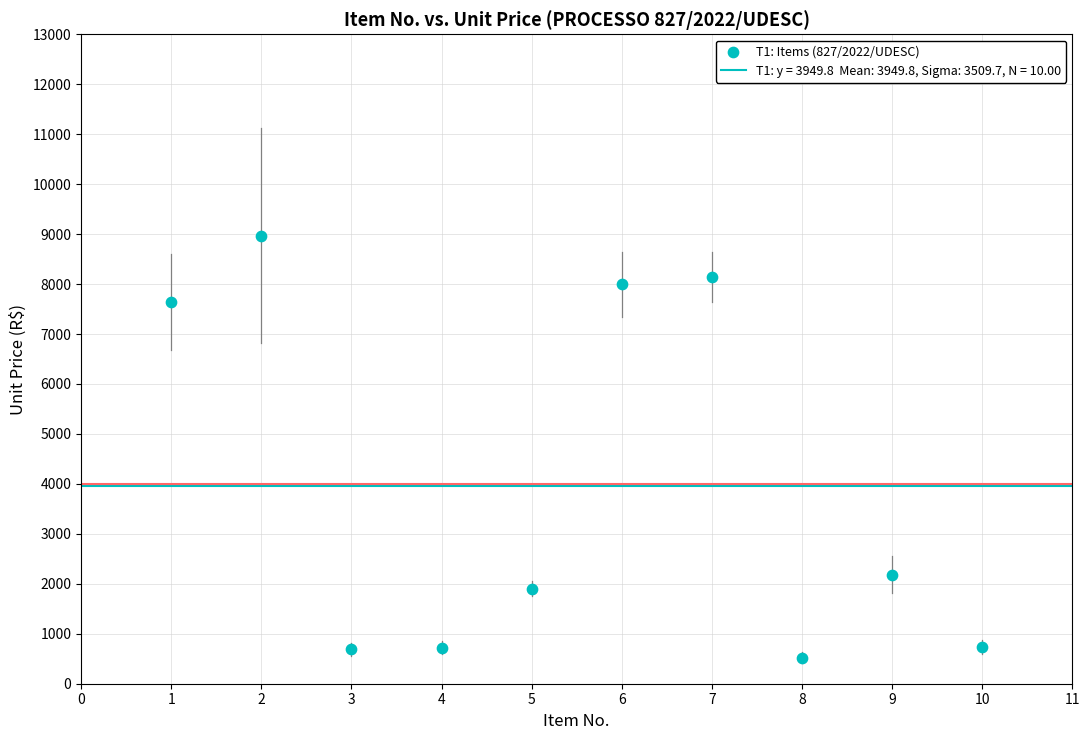

What is the range of Y values (max minus min)?

8446.3